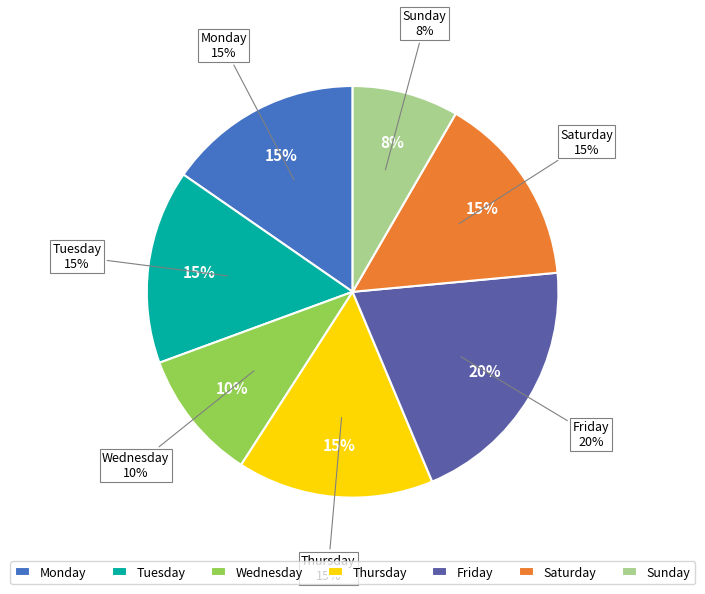

Is there a majority slice in this chart?

No